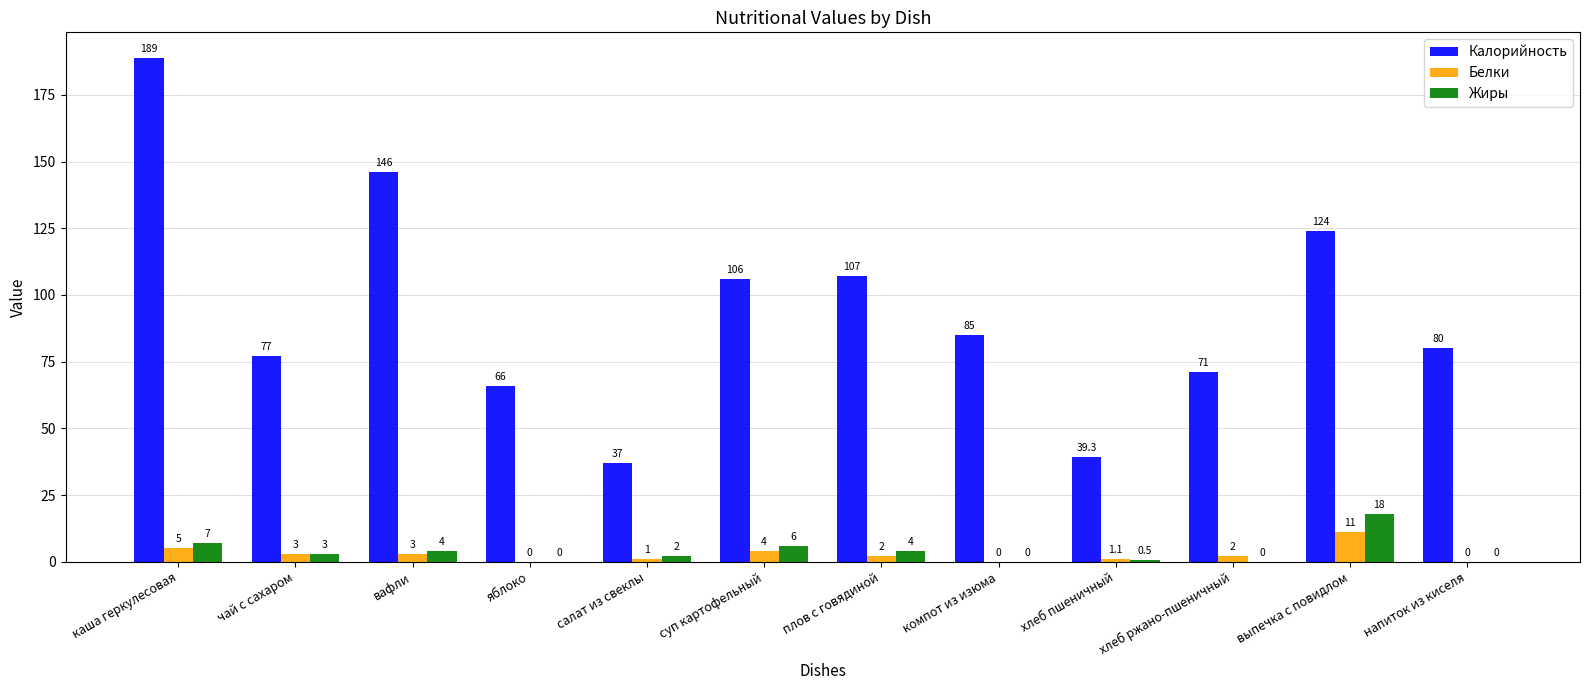

Which series has the largest total across all categories?

Калорийность